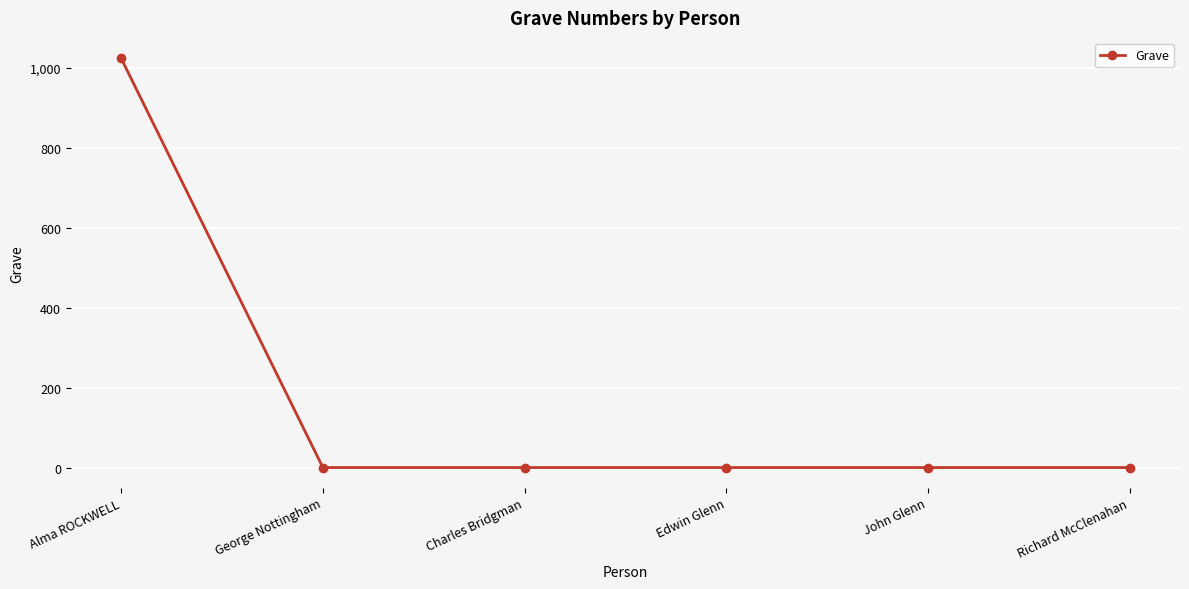

Which category has the highest value across all series?

Alma ROCKWELL